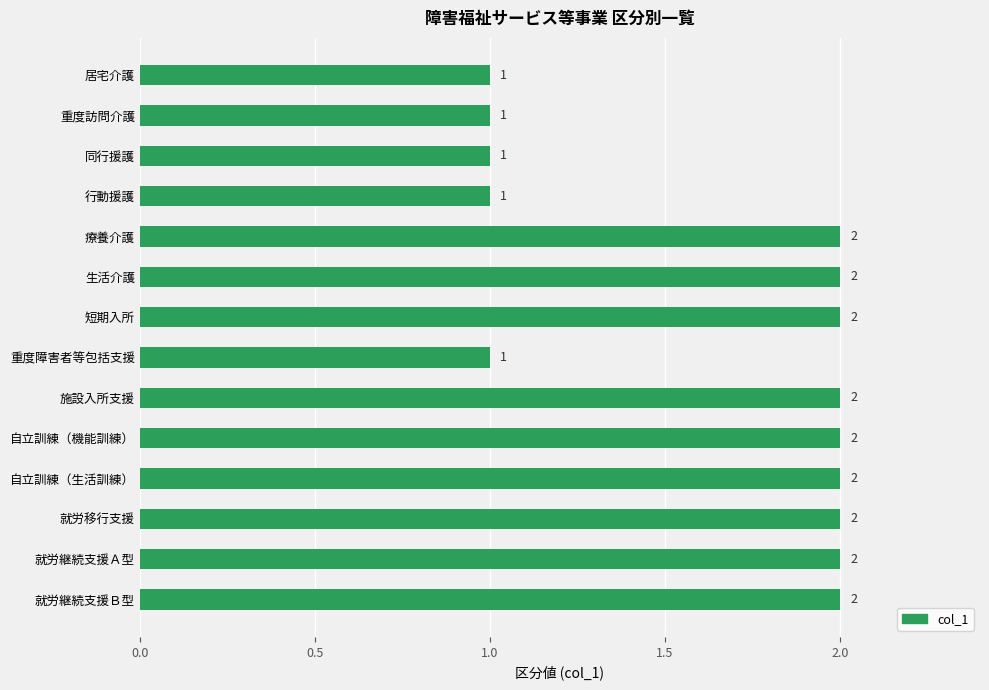

The value at 重度障害者等包括支援 is 1. True or false?

True